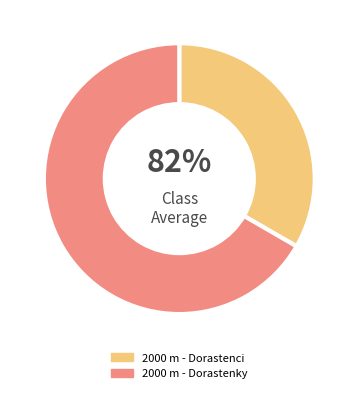

Which category has the smallest portion of the pie?

2000 m - Dorastenci